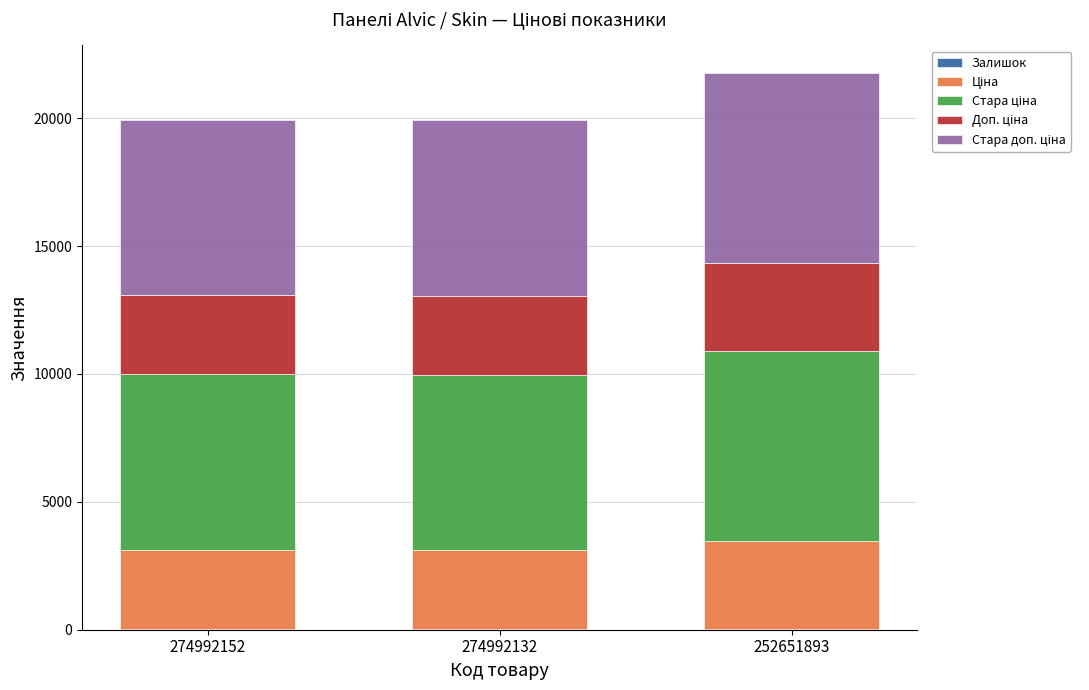

The value of Доп. ціна at 252651893 is 4808.9. True or false?

False